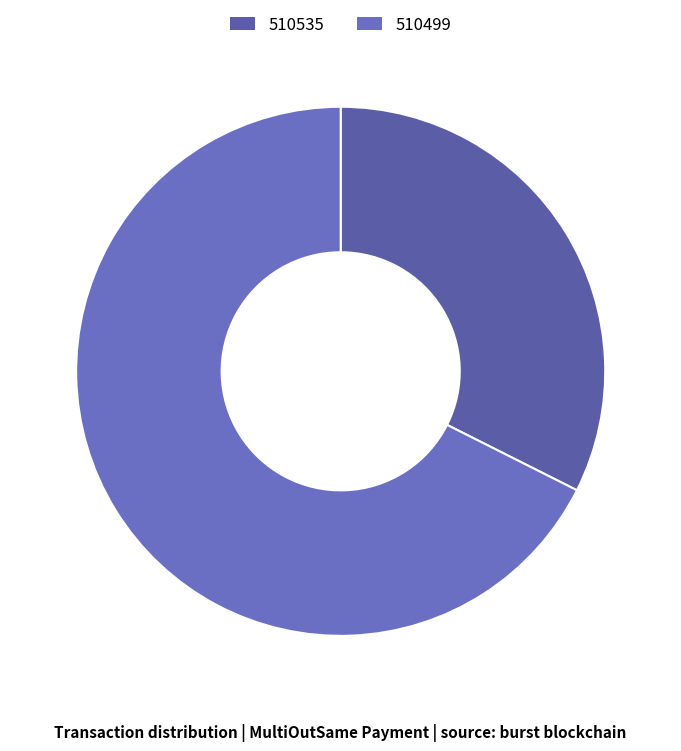

The 510535 slice represents 40% of the pie. True or false?

False